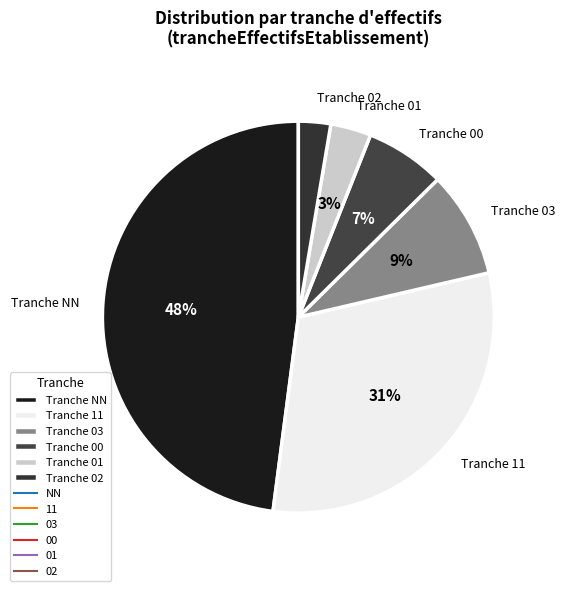

Is there any slice that represents more than half of the pie?

No